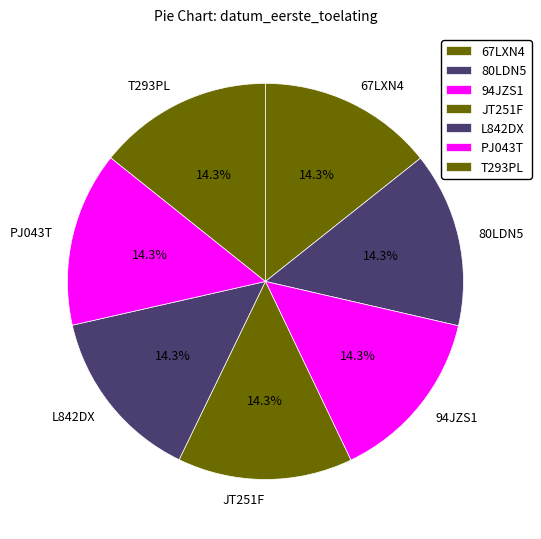

Is PJ043T the majority of the pie?

No